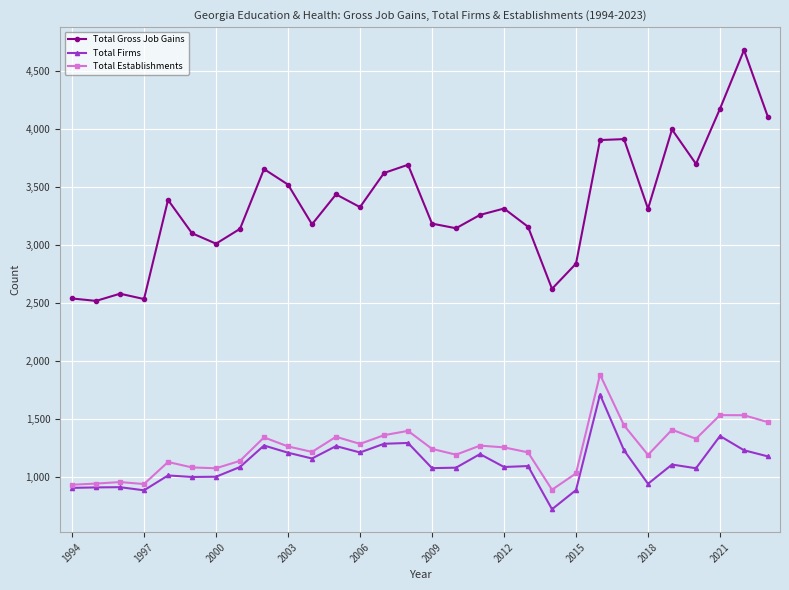

What is the maximum value for Total Firms?

1713